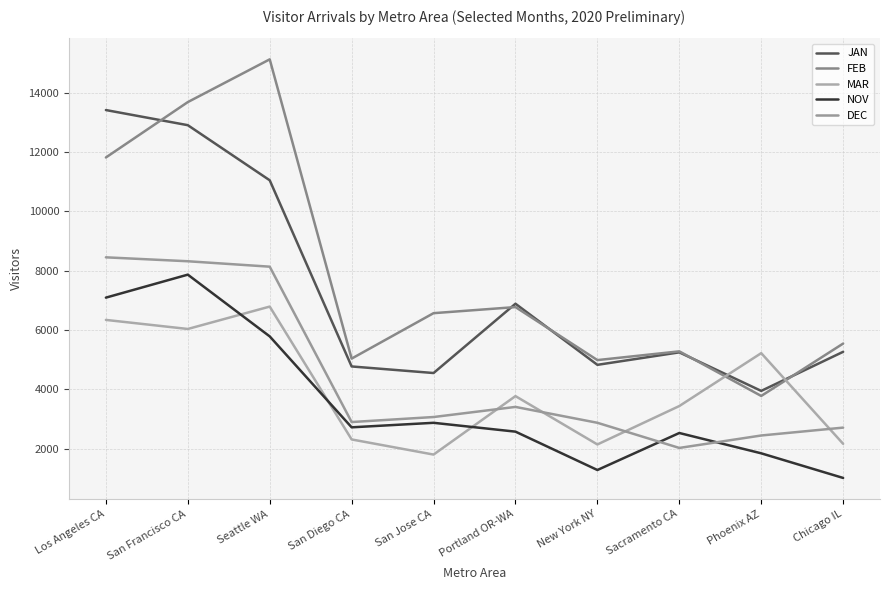

Does the chart display data point markers on the line(s)?

No